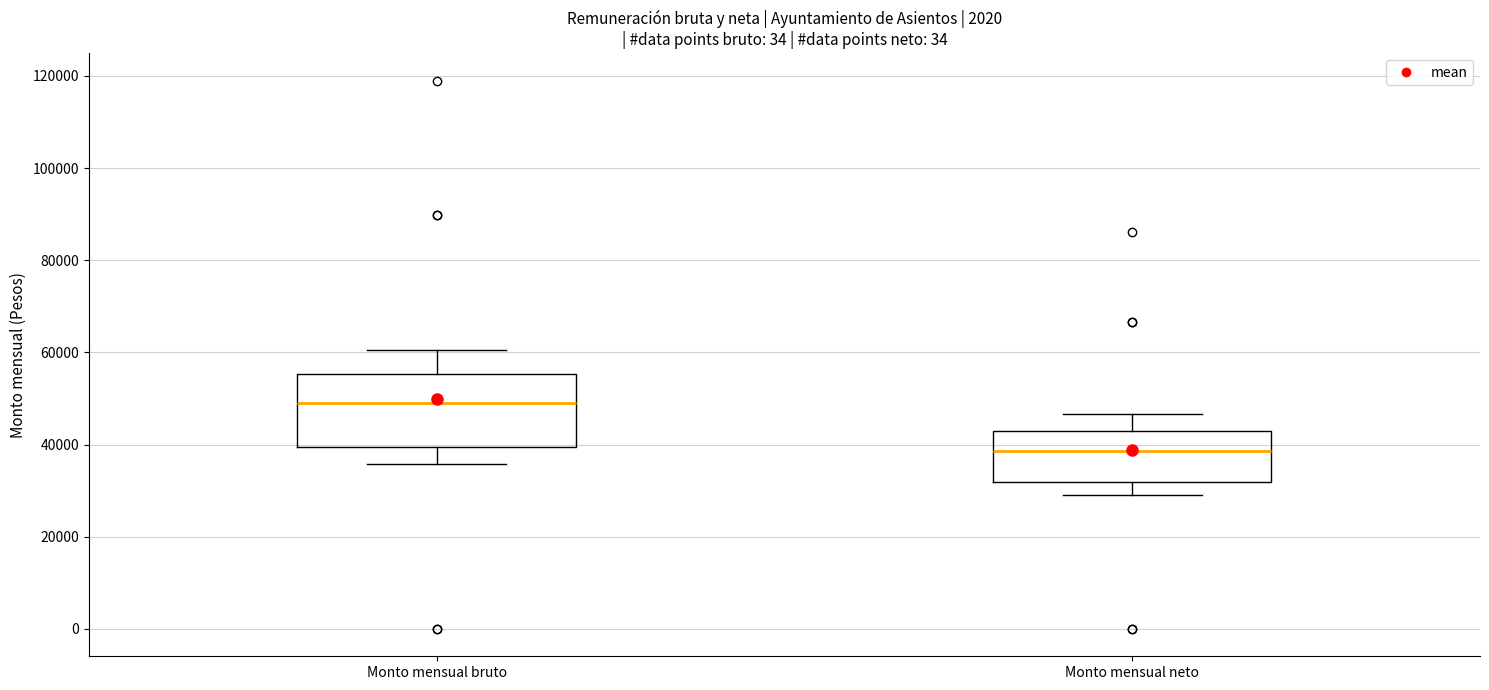

Which box has the lowest median line?

Monto mensual neto